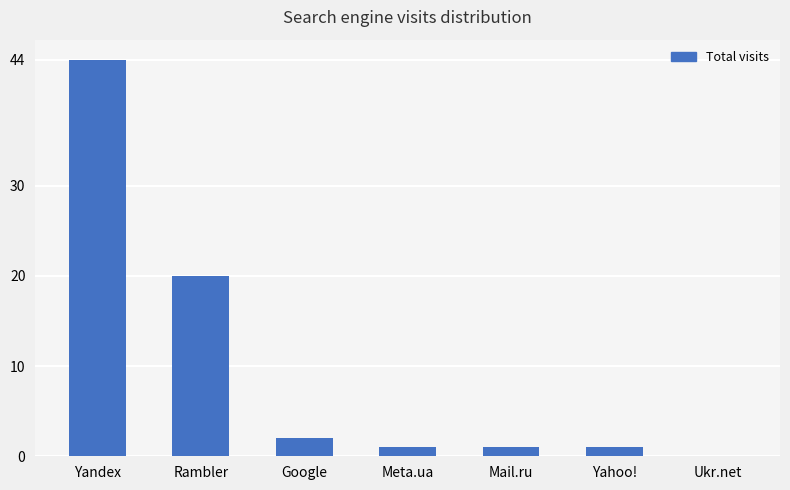

Between Yahoo! and Ukr.net, which is larger?

Yahoo!